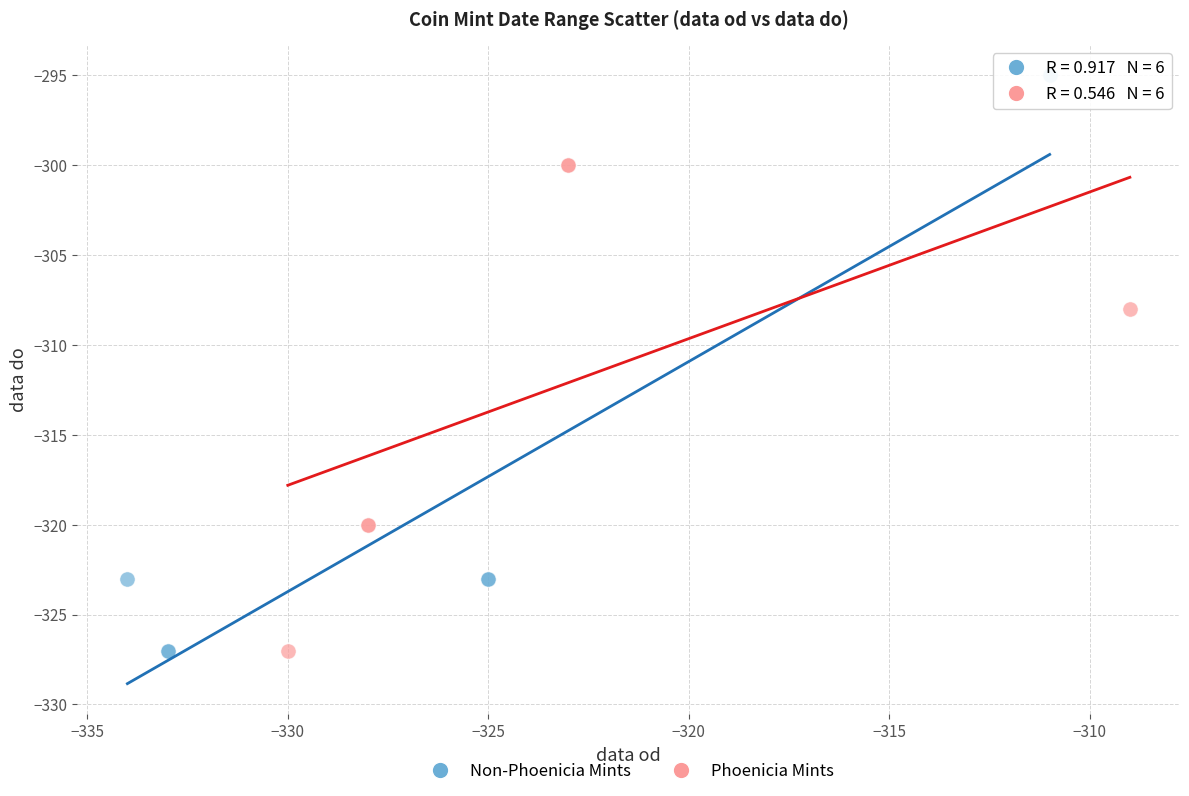

Which series reaches the maximum Y coordinate?

Non-Phoenicia Mints